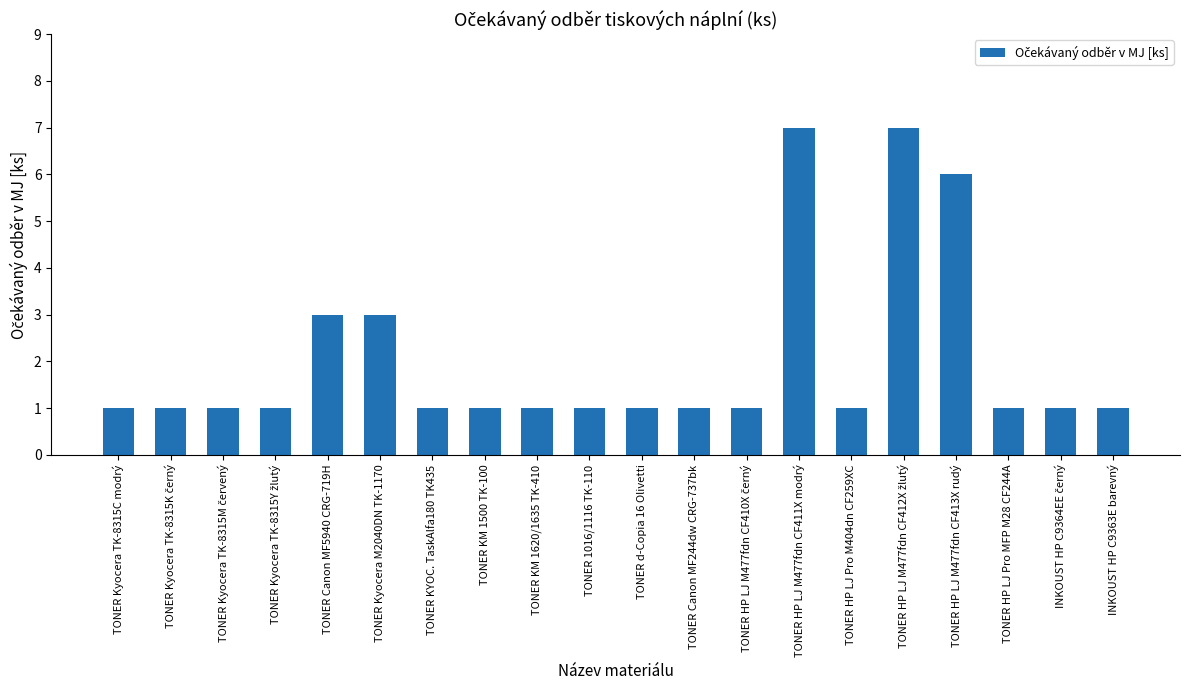

What is the maximum value shown in the chart?

7